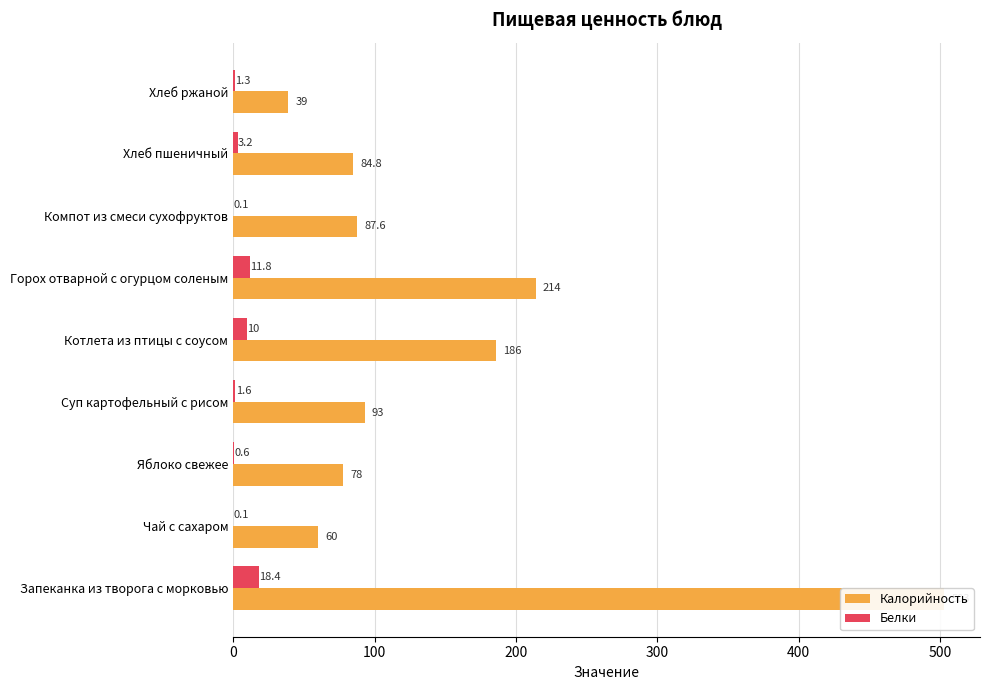

What is the difference between the maximum and minimum values in the Калорийность series?

464.0